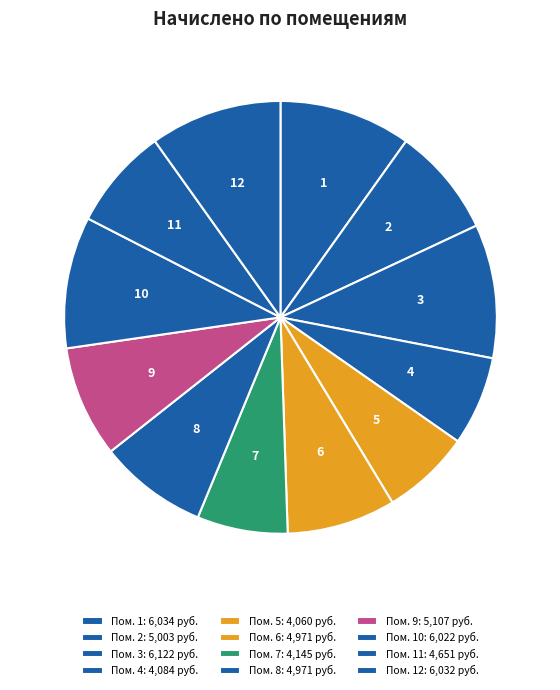

Is there any slice that represents more than half of the pie?

No